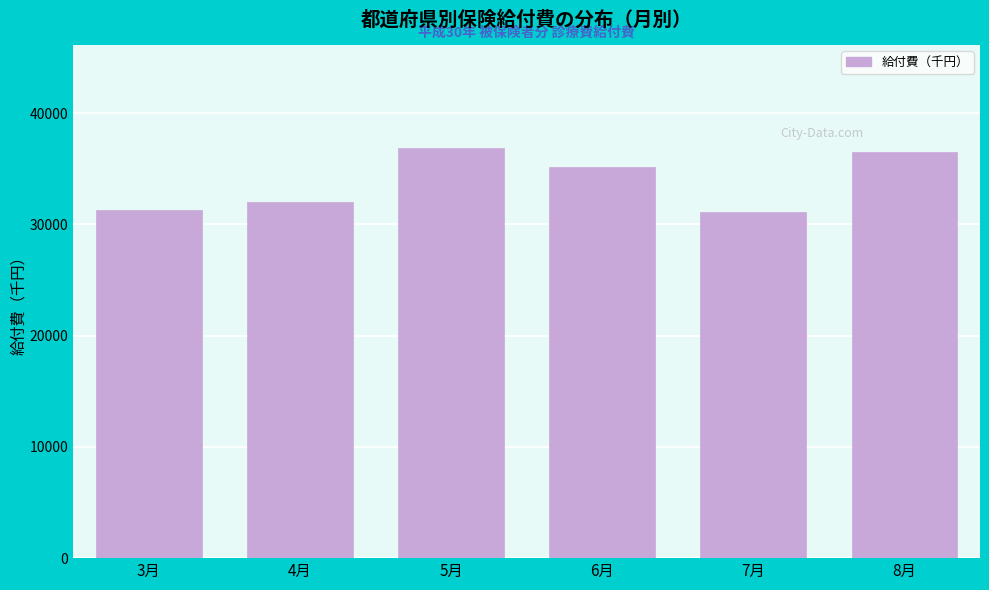

What is the value of the 1st bar from the left?

31269.4